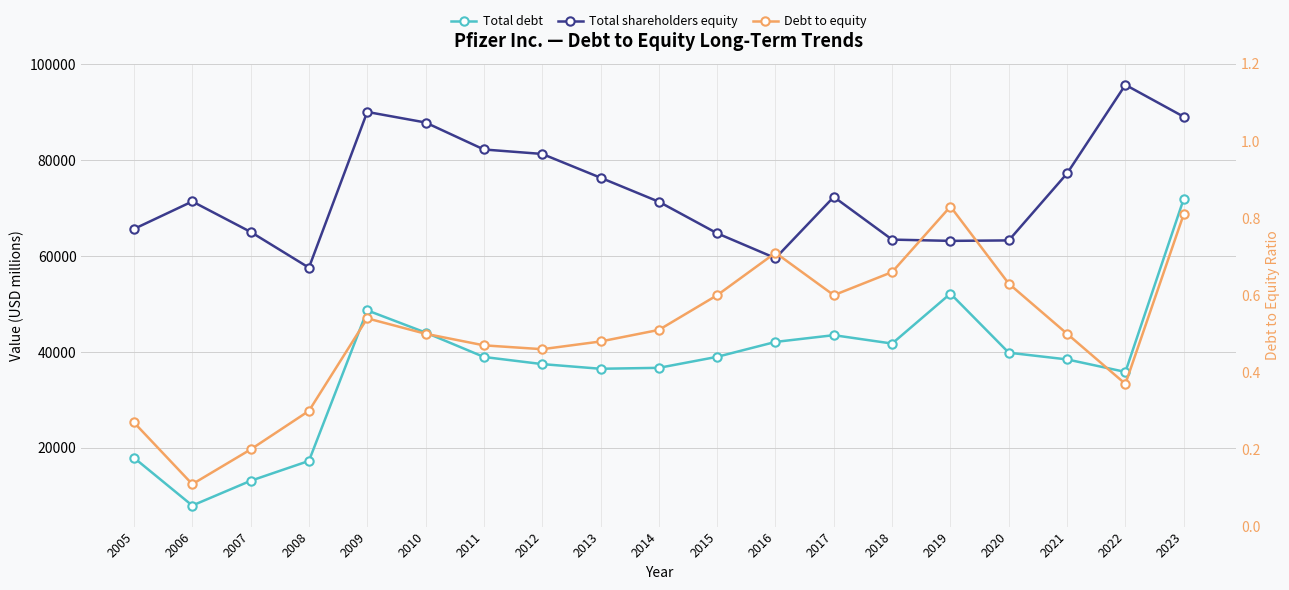

At which category does Total debt reach its first local peak?

2009